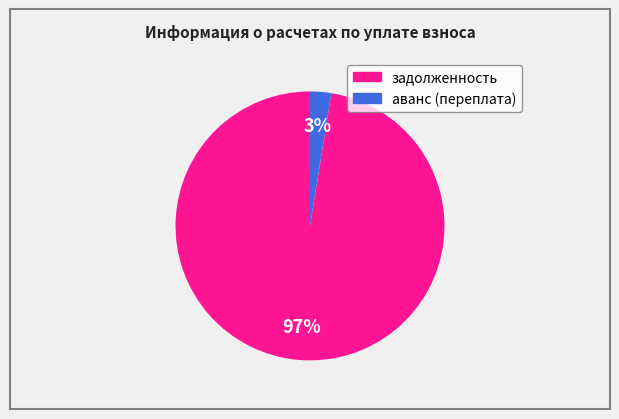

To the nearest percent, what is the combined percentage of задолженность and аванс (переплата)?

100%